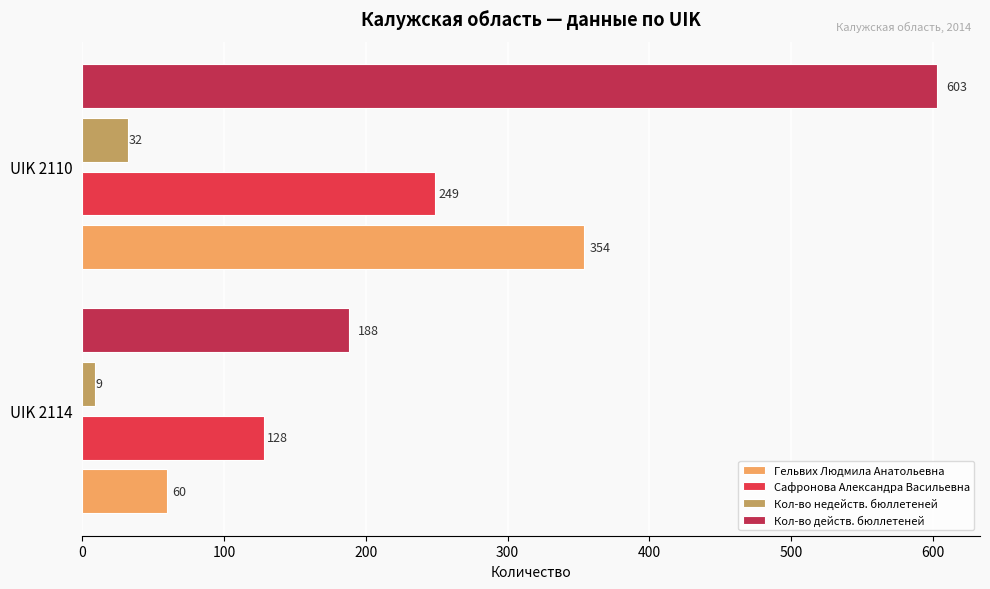

Which category has the lowest value across all series?

UIK 2114